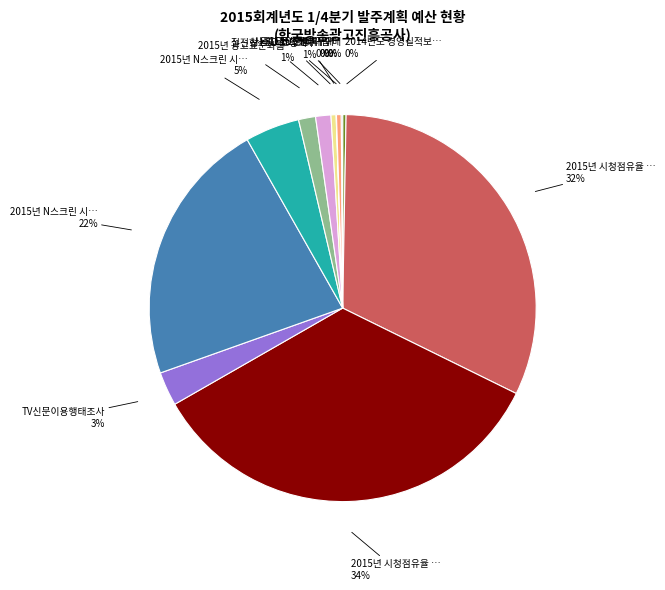

To the nearest percent, what is the average slice percentage?

8%